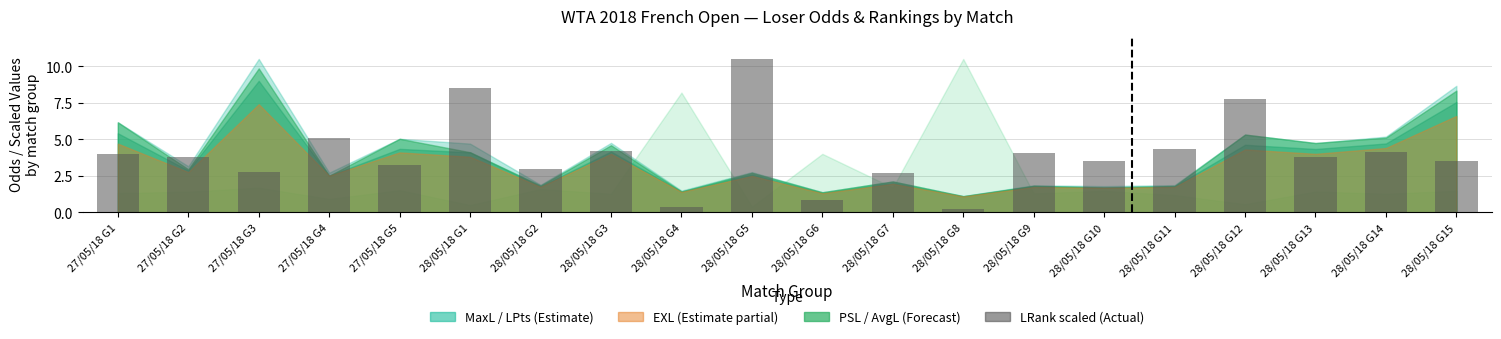

The value at 28/05/18 G11 is 6.9. True or false?

False